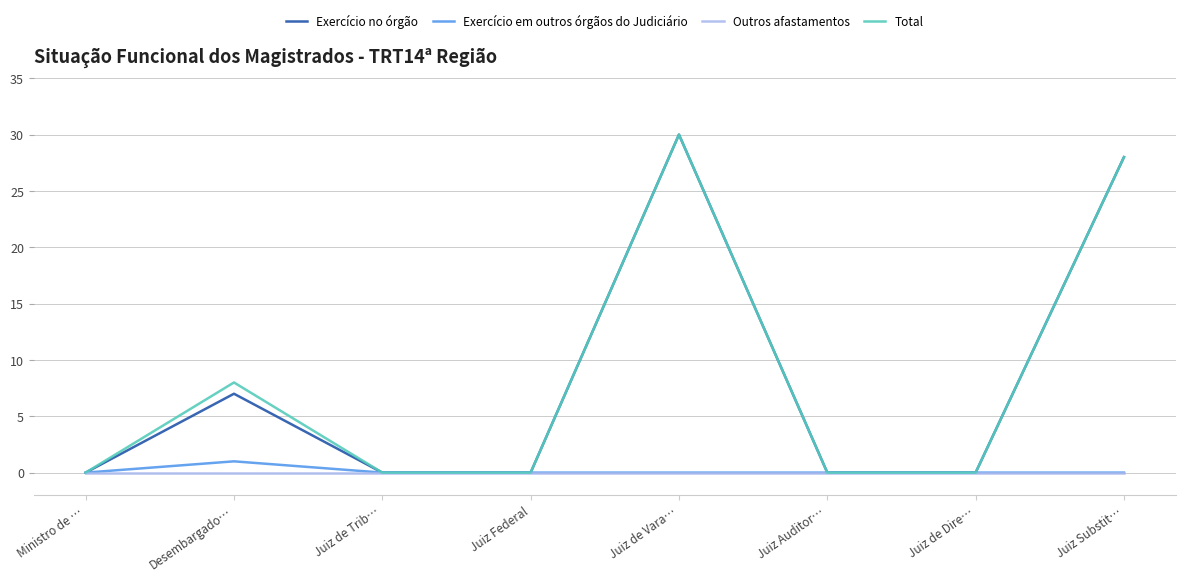

Reading left to right, extract all data points from this chart.

Exercício no órgão: 0	7	0	0	30	0	0	28
Exercício em outros órgãos do Judiciário: 0	1	0	0	0	0	0	0
Outros afastamentos: 0	0	0	0	0	0	0	0
Total: 0	8	0	0	30	0	0	28